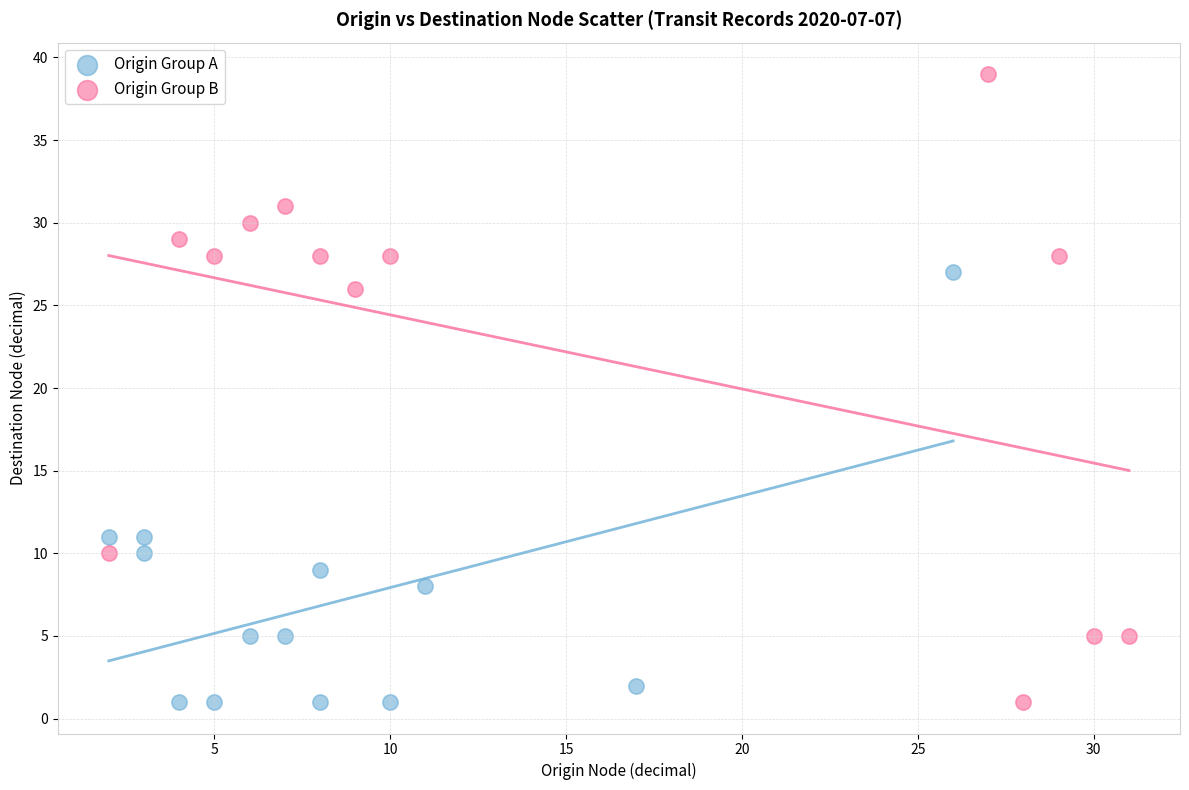

Which series reaches the maximum Y coordinate?

Origin Group B